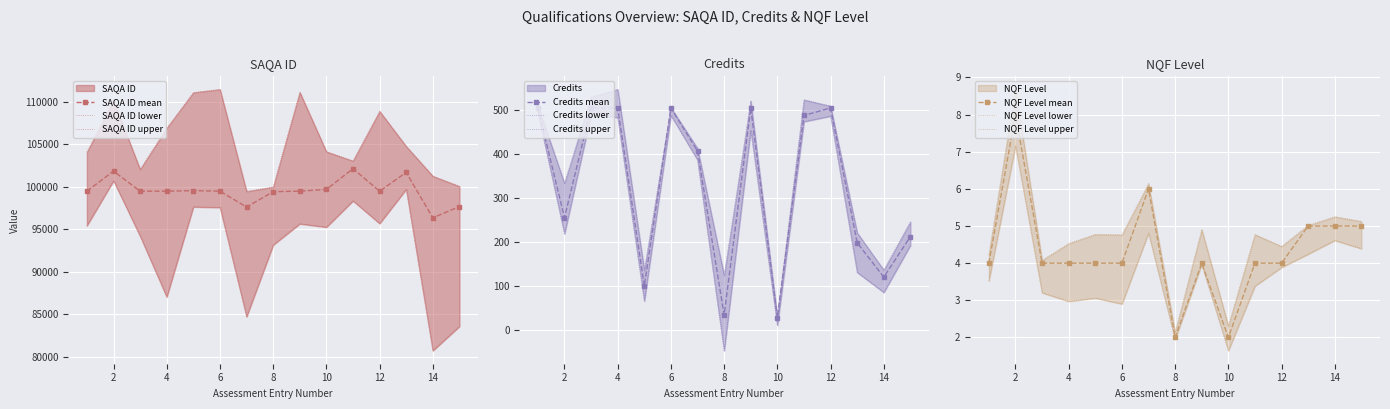

Reading left to right, extract all data points from this chart.

SAQA ID: 1=99507	2=101868	3=99507	4=99507	5=99573	6=99507	7=97639	8=99446	9=99507	10=99708	11=102156	12=99507	13=101709	14=96372	15=97691
Credits: 1=504	2=255	3=504	4=504	5=100	6=504	7=406	8=34	9=504	10=28	11=487	12=504	13=198	14=120	15=212
NQF Level: 1=4	2=8	3=4	4=4	5=4	6=4	7=6	8=2	9=4	10=2	11=4	12=4	13=5	14=5	15=5